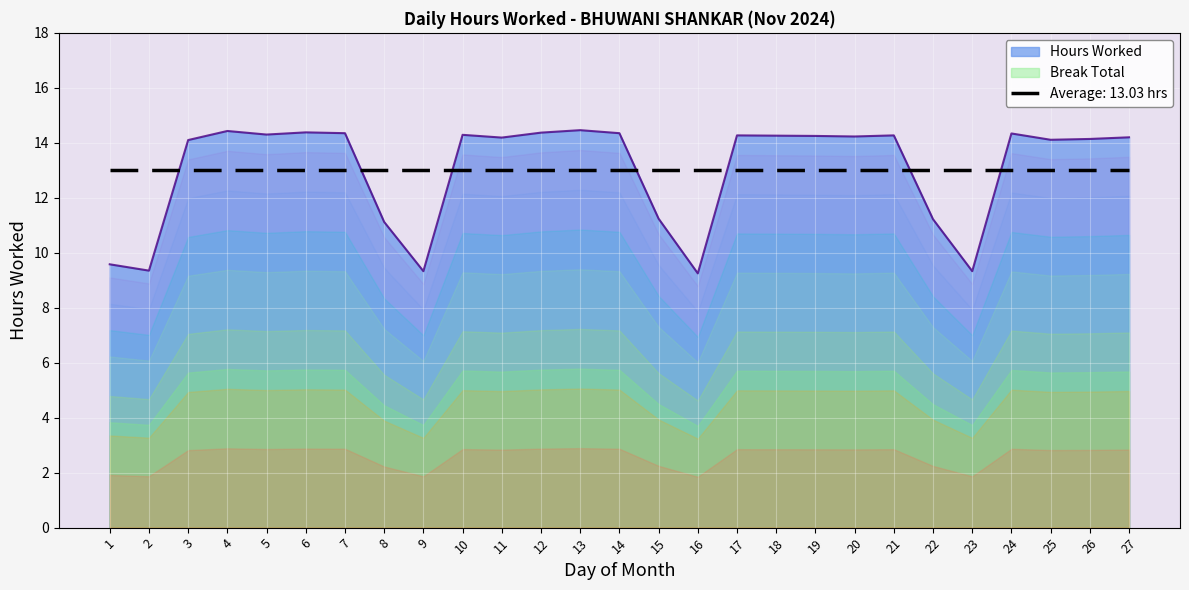

Where is the first local minimum?

2